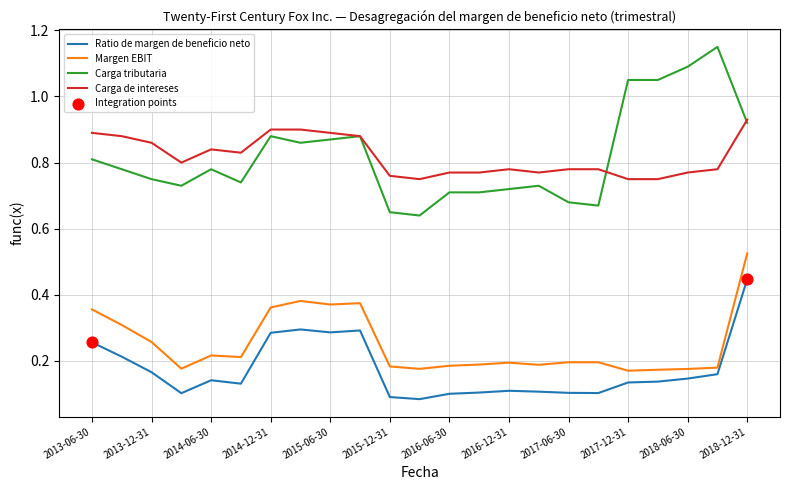

Which series has the widest spread of values?

Carga tributaria